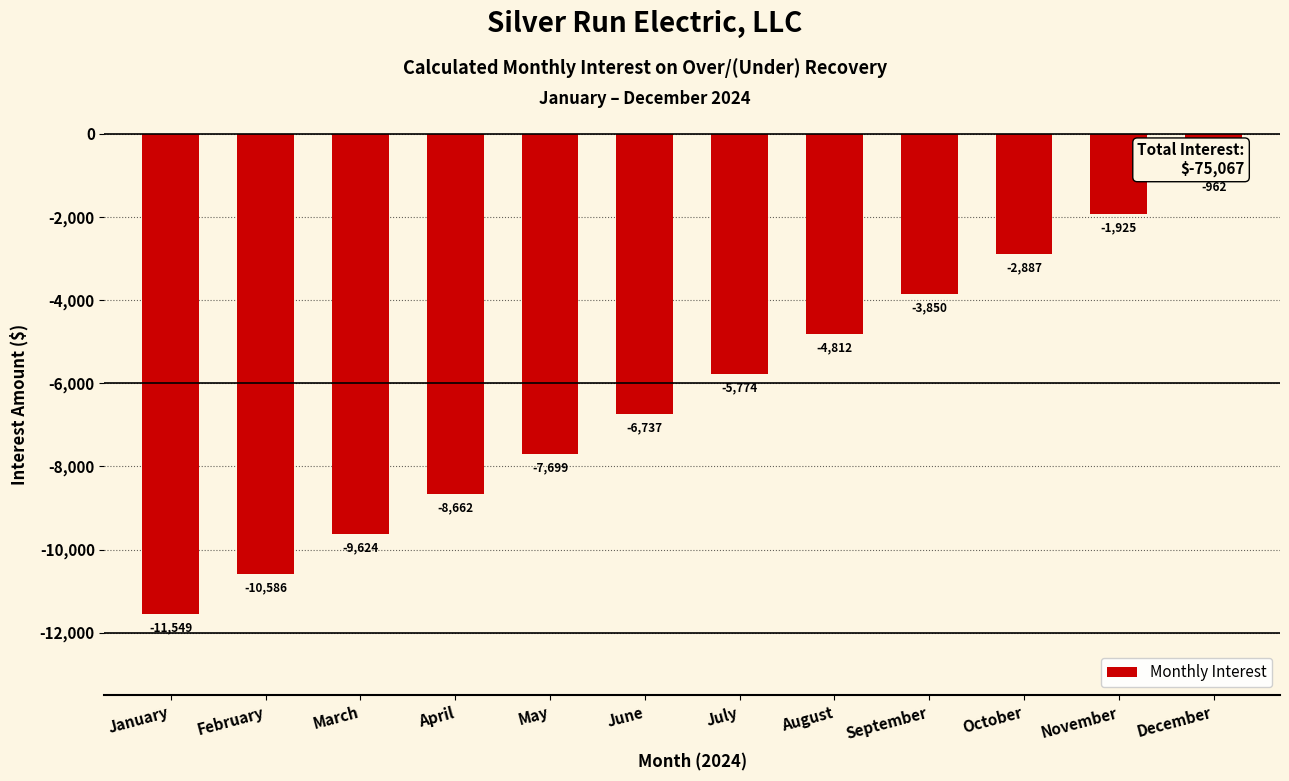

What is the maximum value shown in the chart?

-962.4